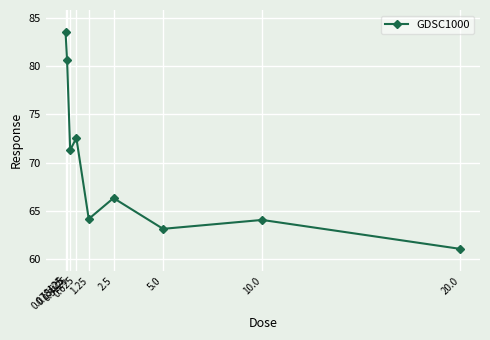

Which label corresponds to the smallest value in the chart?

20.0